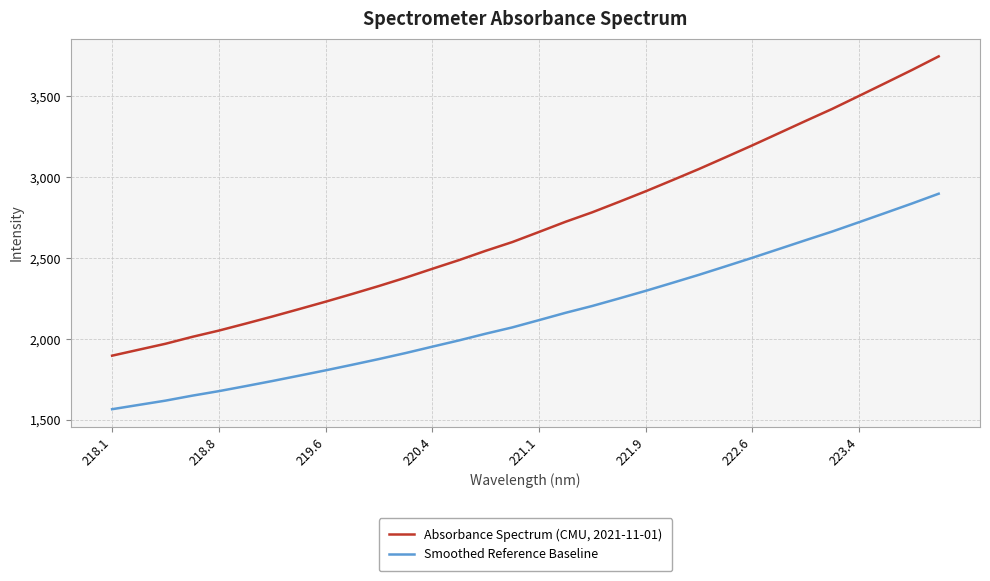

True or false: Absorbance Spectrum (CMU, 2021-11-01) and Smoothed Reference Baseline cross at least once.

False